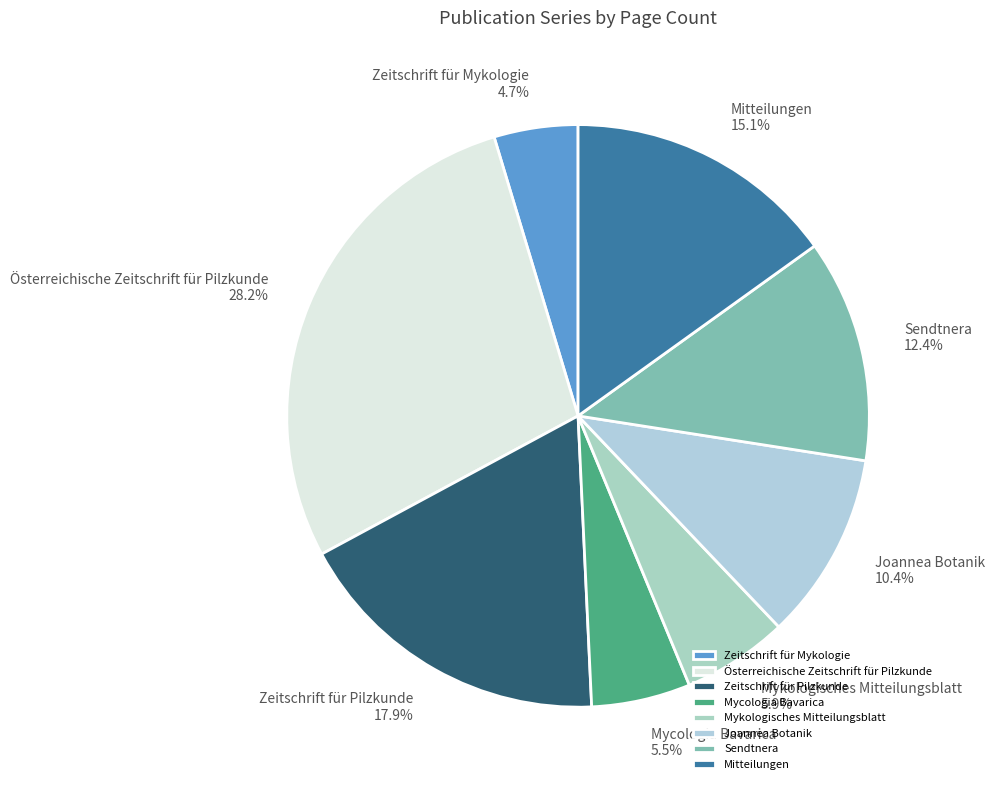

The Österreichische Zeitschrift für Pilzkunde slice represents 28% of the pie. True or false?

True